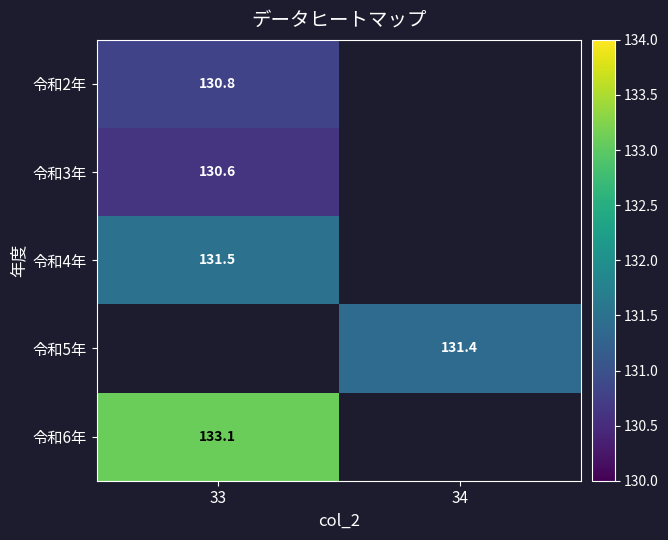

What is the maximum value shown in the chart?

133.1